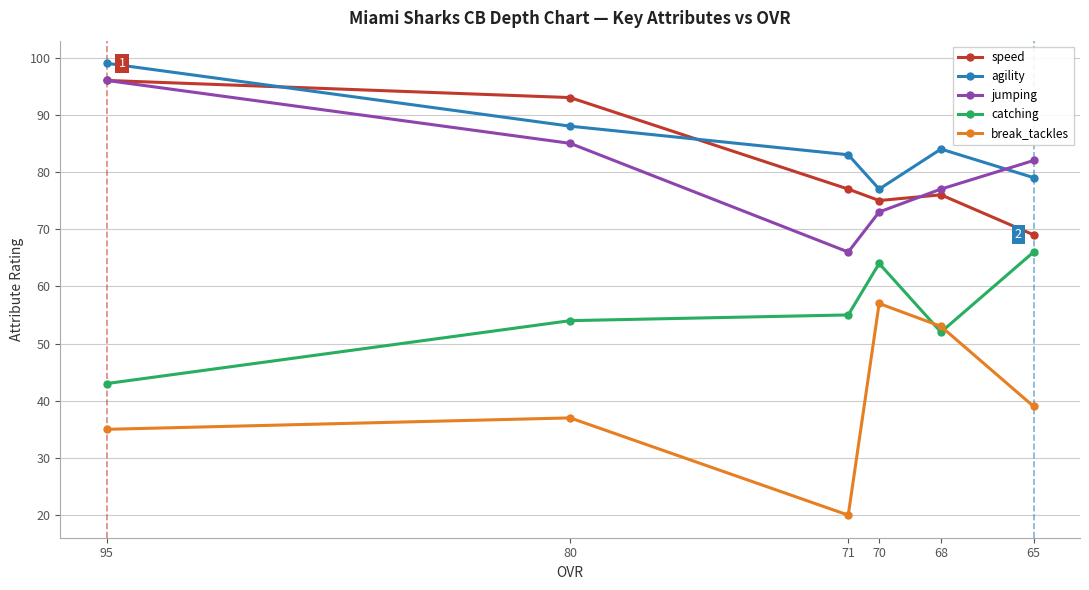

Does the chart have visible grid lines?

Yes